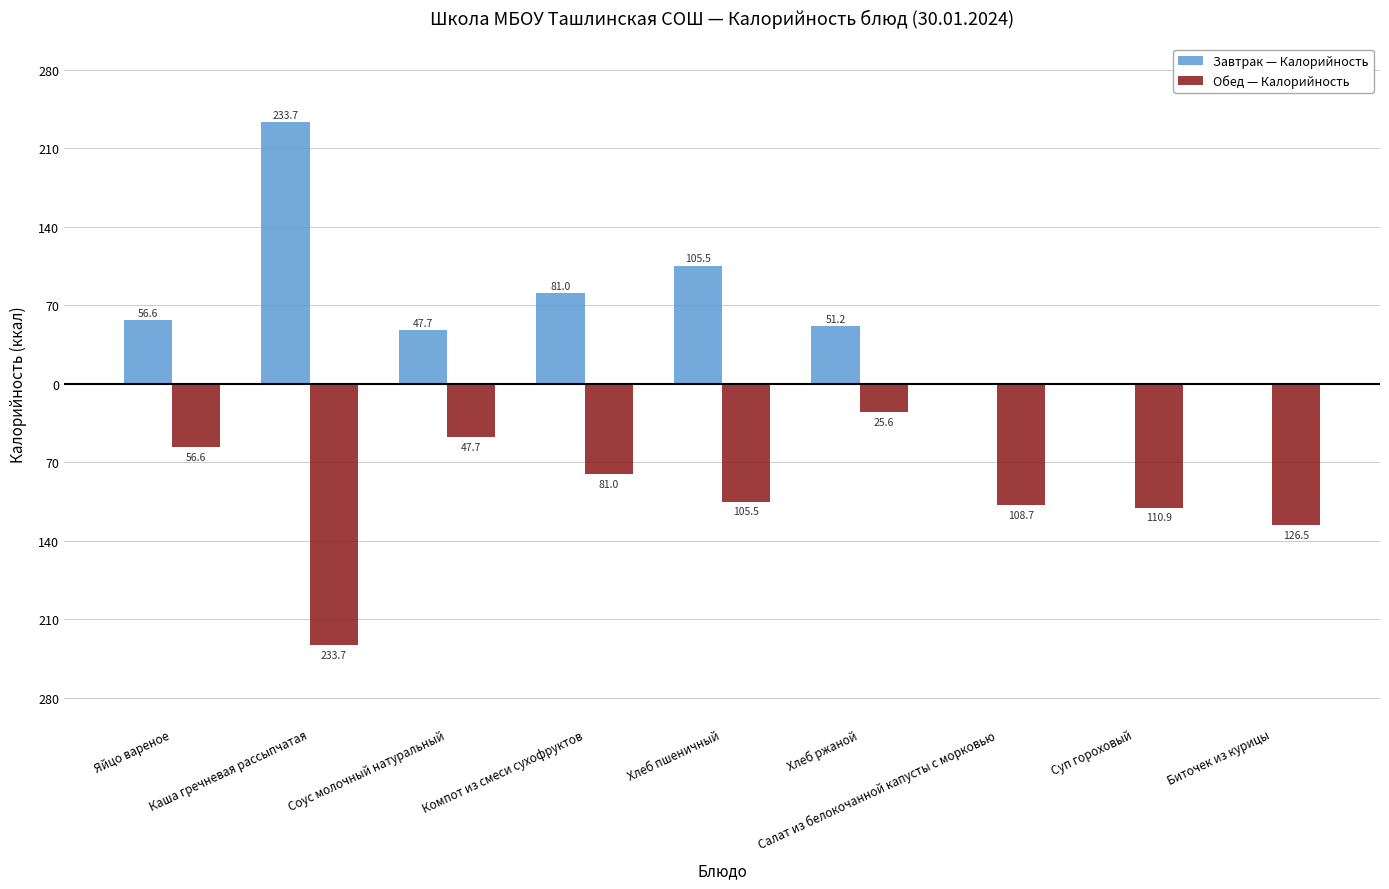

What is the label of the 5th bar from the right?

Хлеб пшеничный